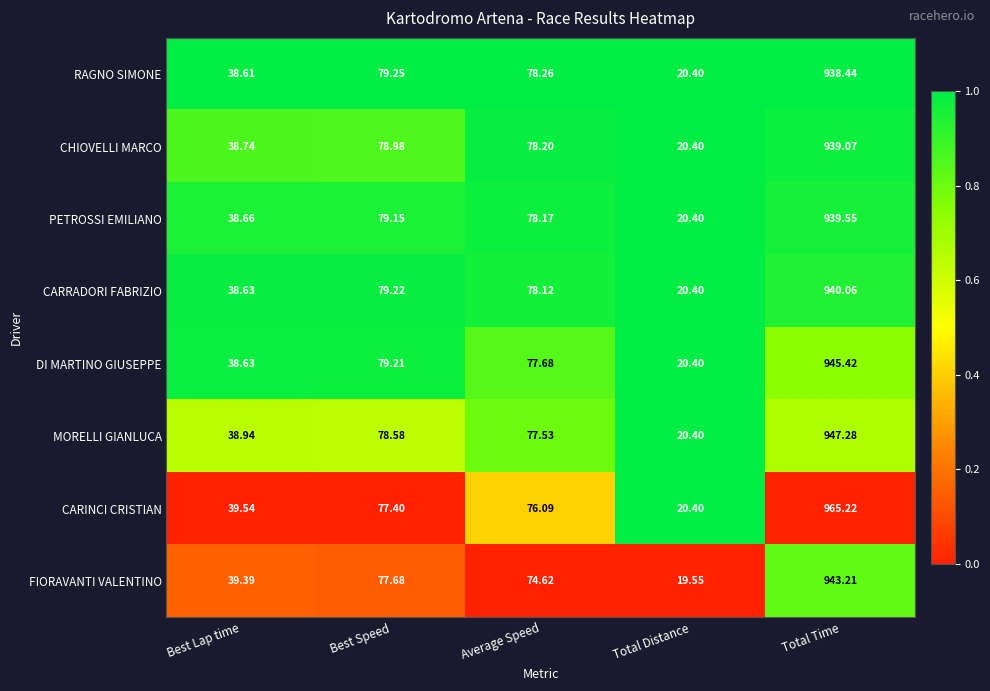

Is the value of CHIOVELLI MARCO at Average Speed greater than the value of RAGNO SIMONE at Average Speed?

No